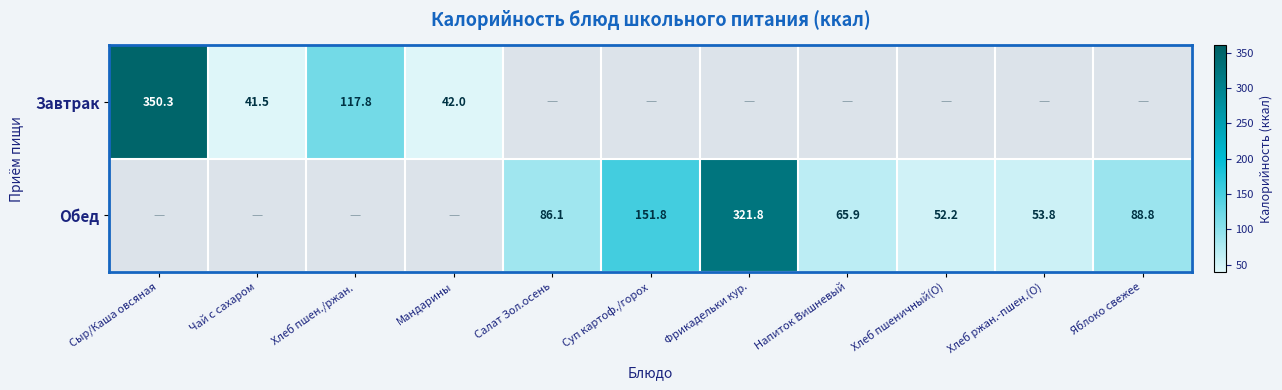

At which category does the chart reach its minimum across all series?

Чай с сахаром